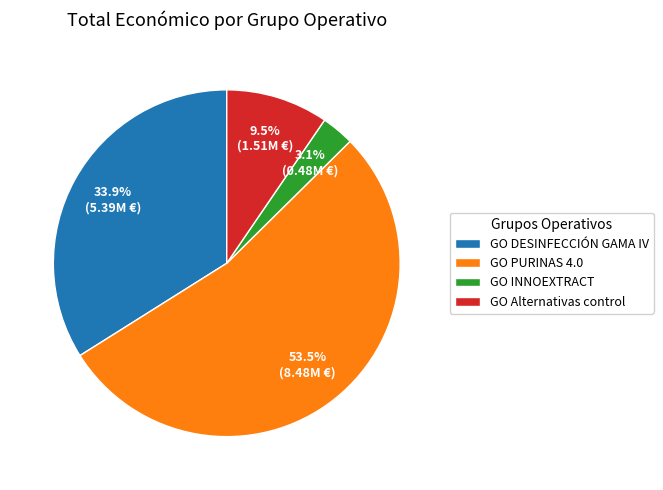

To the nearest percent, what is the average slice percentage?

25%